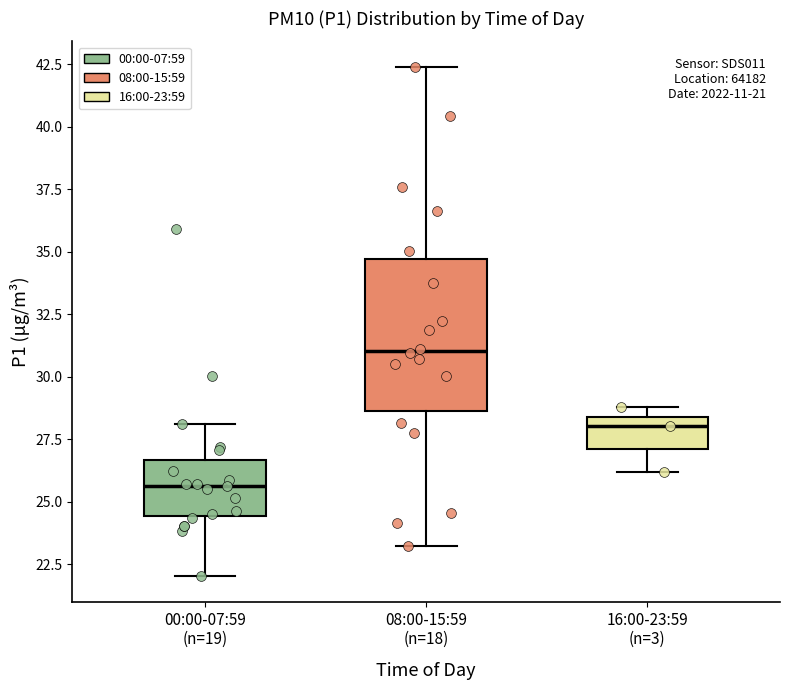

Reading left to right, transcribe this box plot: for each box, give where its median line is, the range the box spans, and where its two whiskers end, as read against the y-axis. The values are not printed on the chart, so give them approximately, as read against the axis.

00:00-07:59 (n=19): median 25.5, box 24.5 to 26.5, whiskers 22.0 to 28.0
08:00-15:59 (n=18): median 31.0, box 28.5 to 34.5, whiskers 23.5 to 42.5
16:00-23:59 (n=3): median 28.0, box 27.0 to 28.5, whiskers 26.0 to 29.0